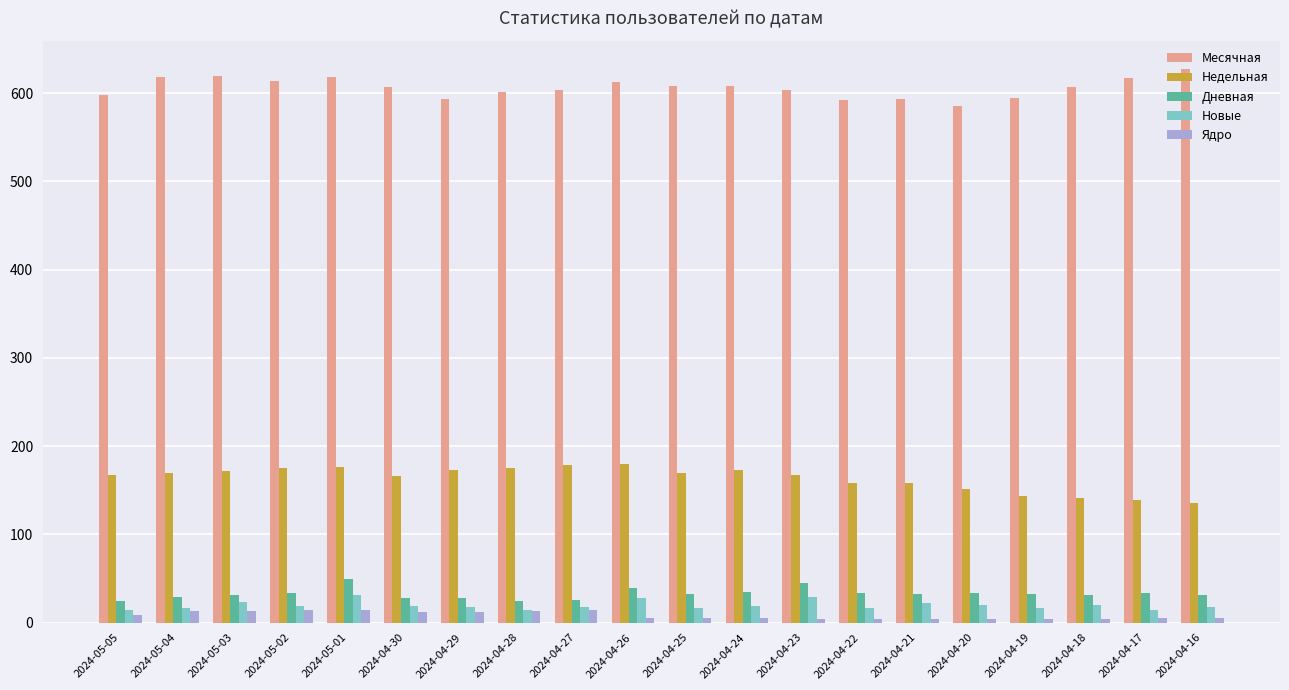

What is the label of the 9th bar from the left?

2024-04-27